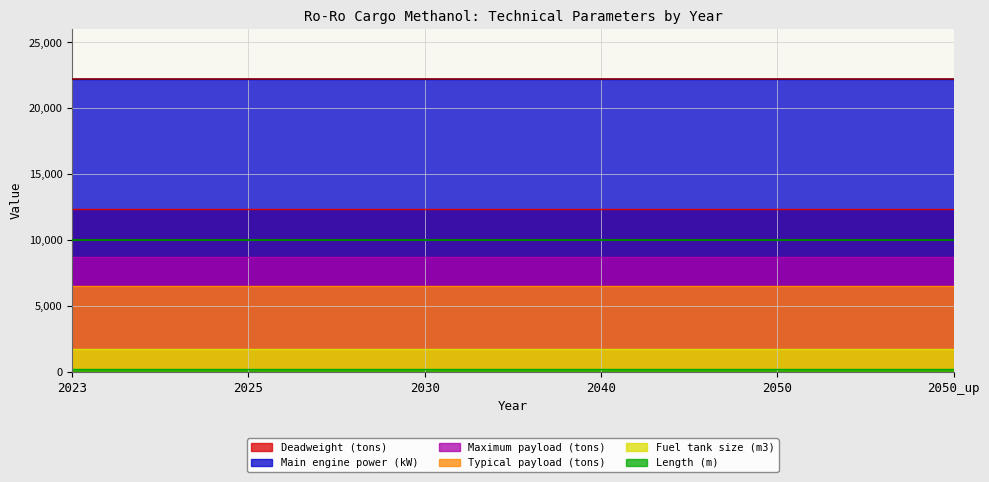

Does the chart display data point markers on the line(s)?

No